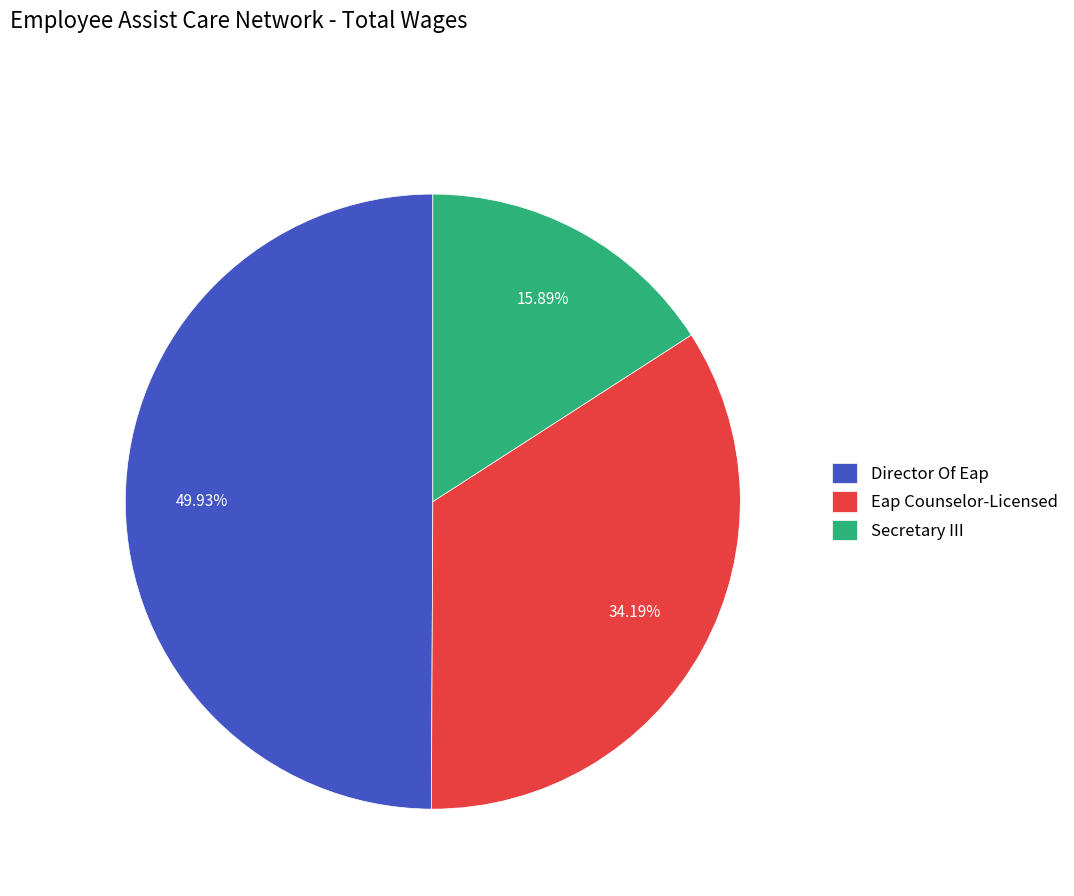

To the nearest percent, what is the combined percentage of Secretary III and Eap Counselor-Licensed?

50%